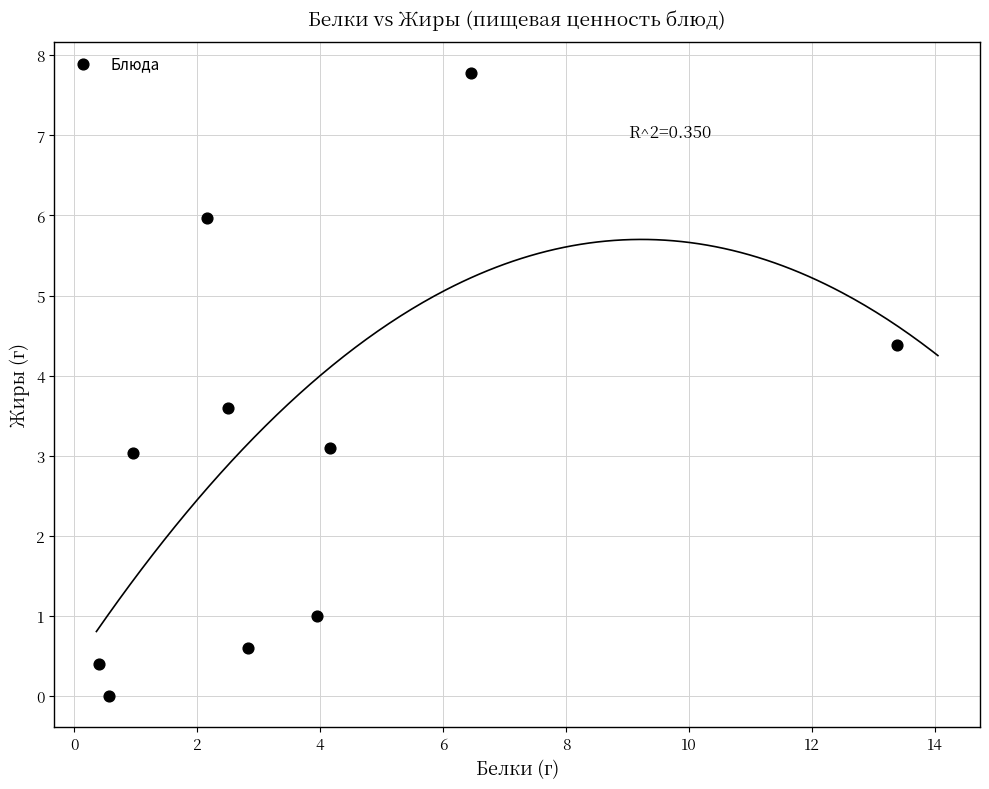

What is the range of X values (max minus min)?

13.0